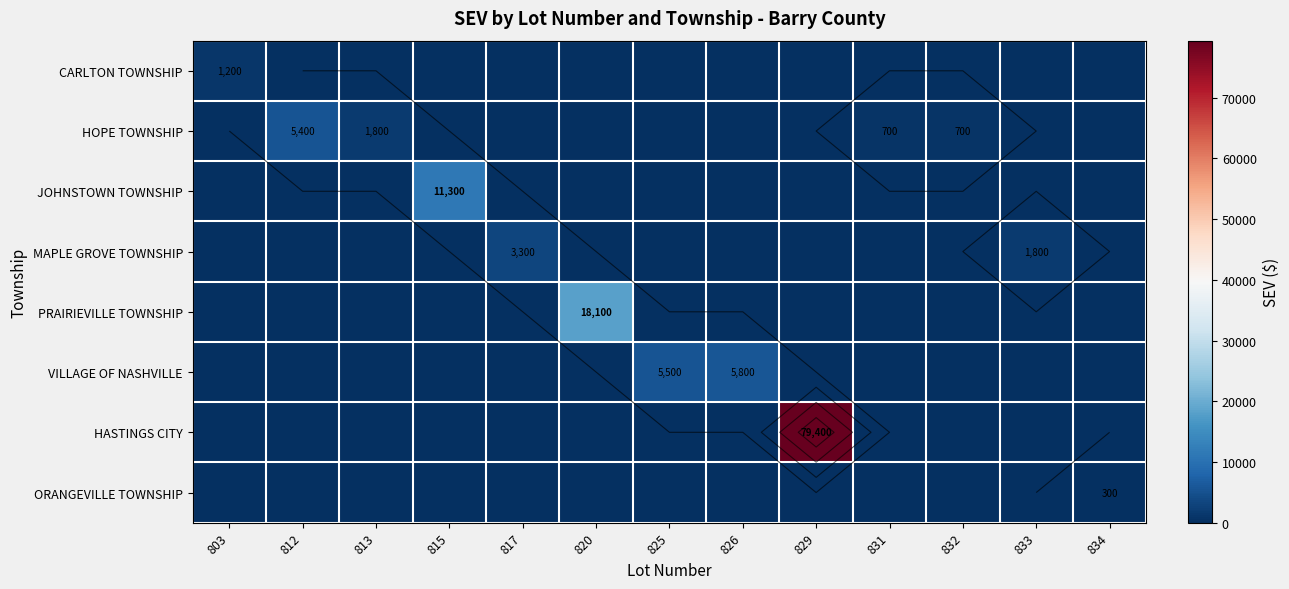

What is the total value across all series at 826?

5800